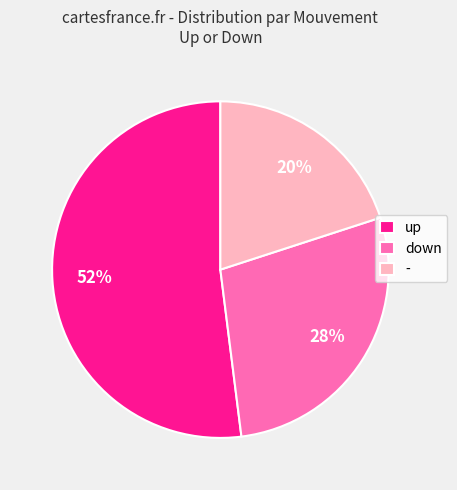

True or false: - accounts for 20% of the total.

True